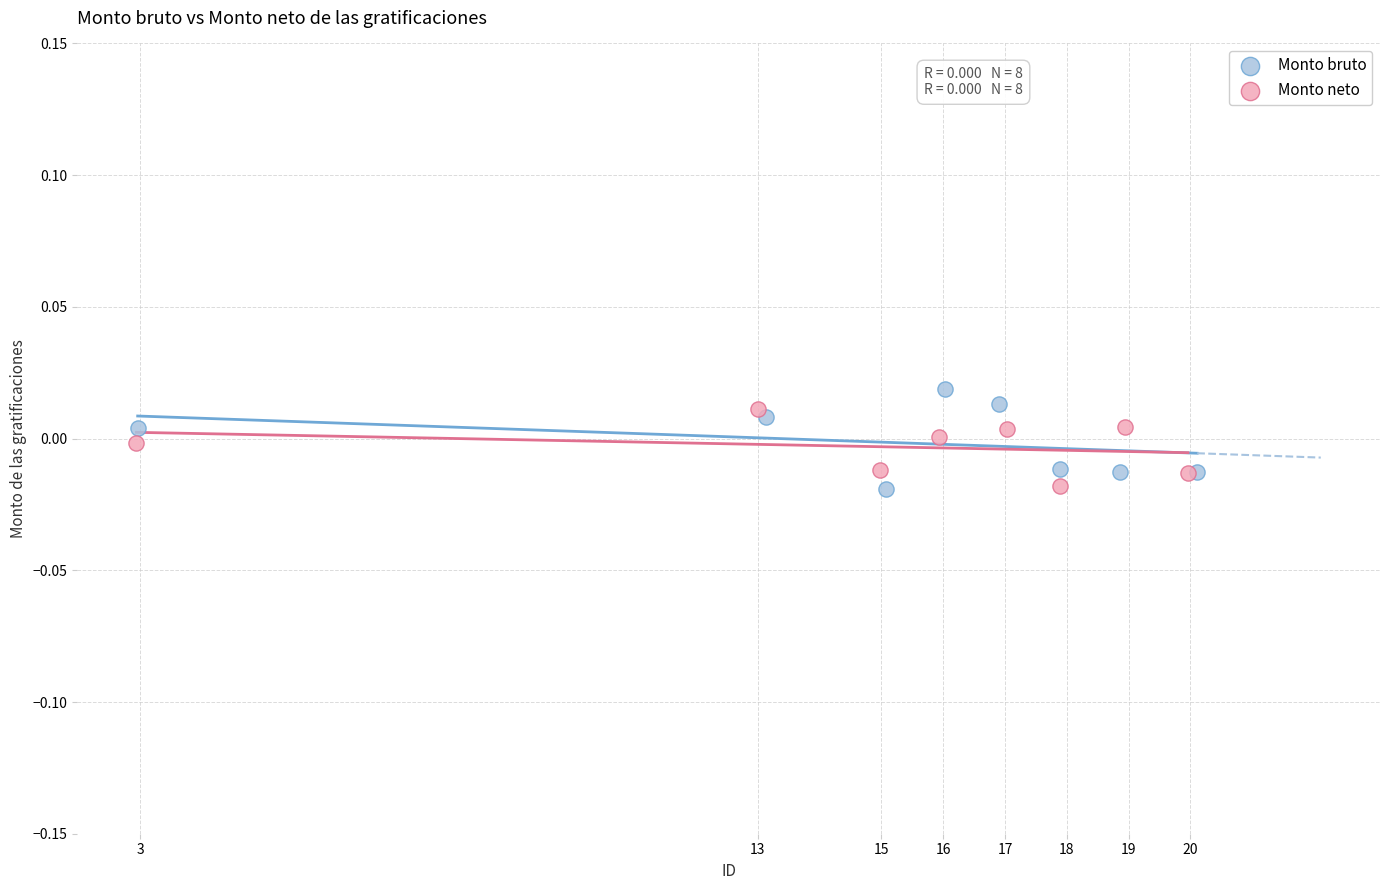

Which series has the largest Y range (max minus min)?

Monto bruto